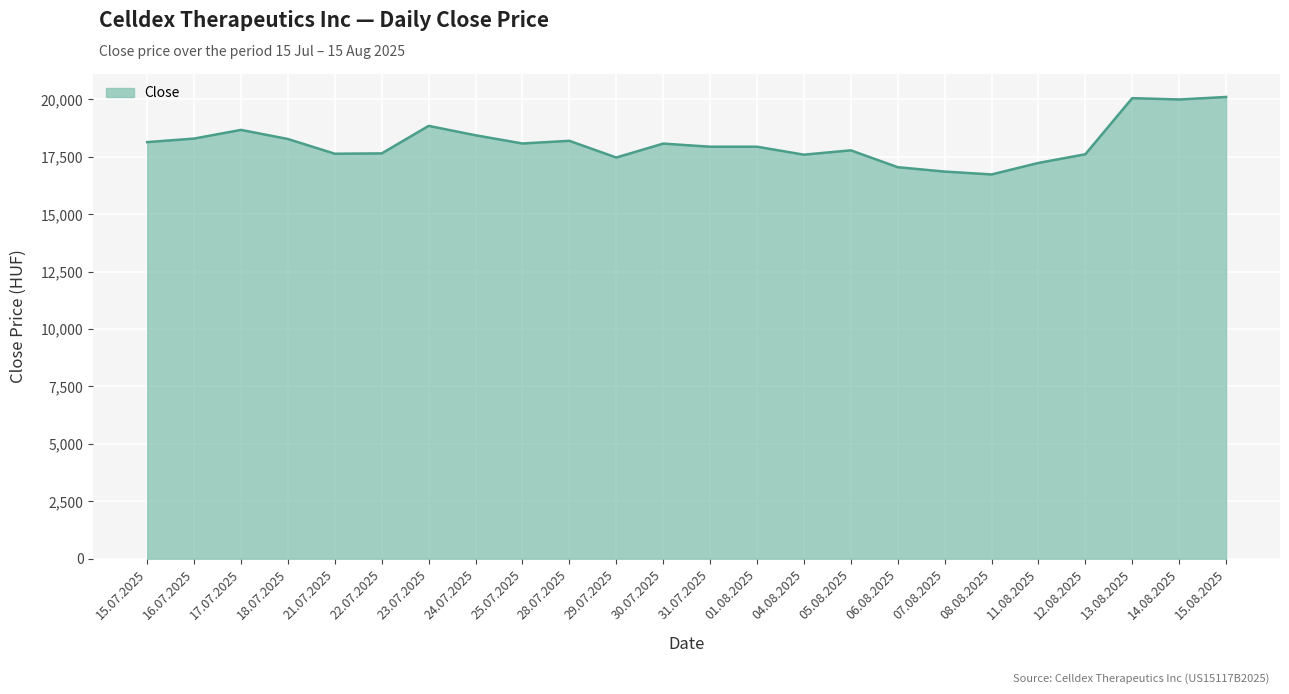

What is the sum of all values?

434633